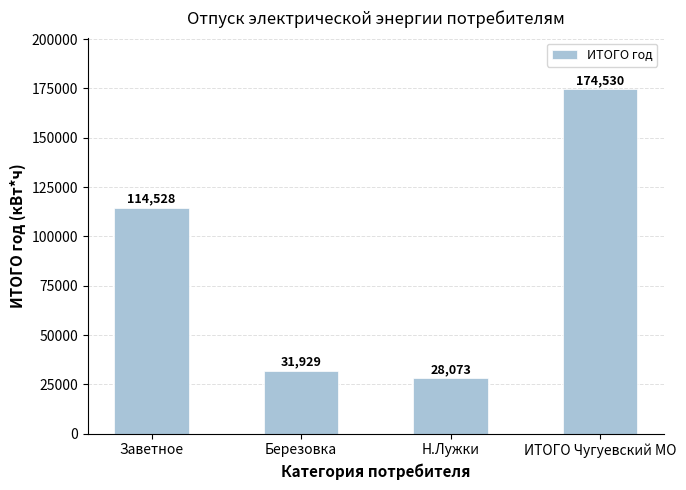

List the labels in order of value, largest first.

ИТОГО Чугуевский МО, Заветное, Березовка, Н.Лужки